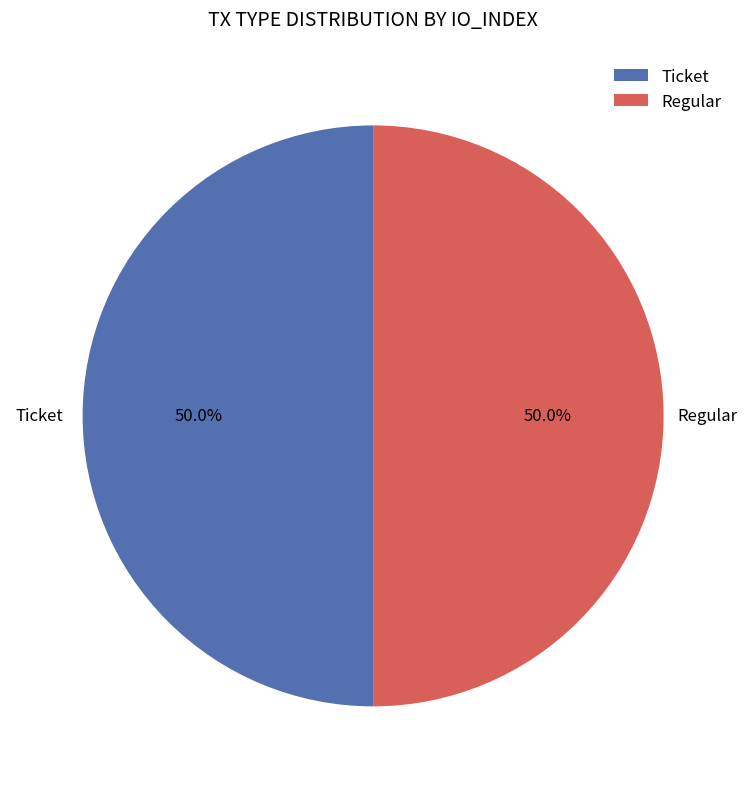

What percentage is NOT represented by Ticket?

50.0%